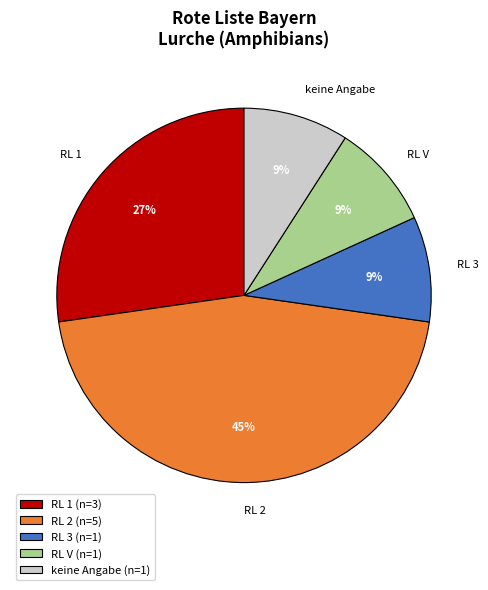

Which has a higher value, RL 2 (n=5) or RL 1 (n=3)?

RL 2 (n=5)